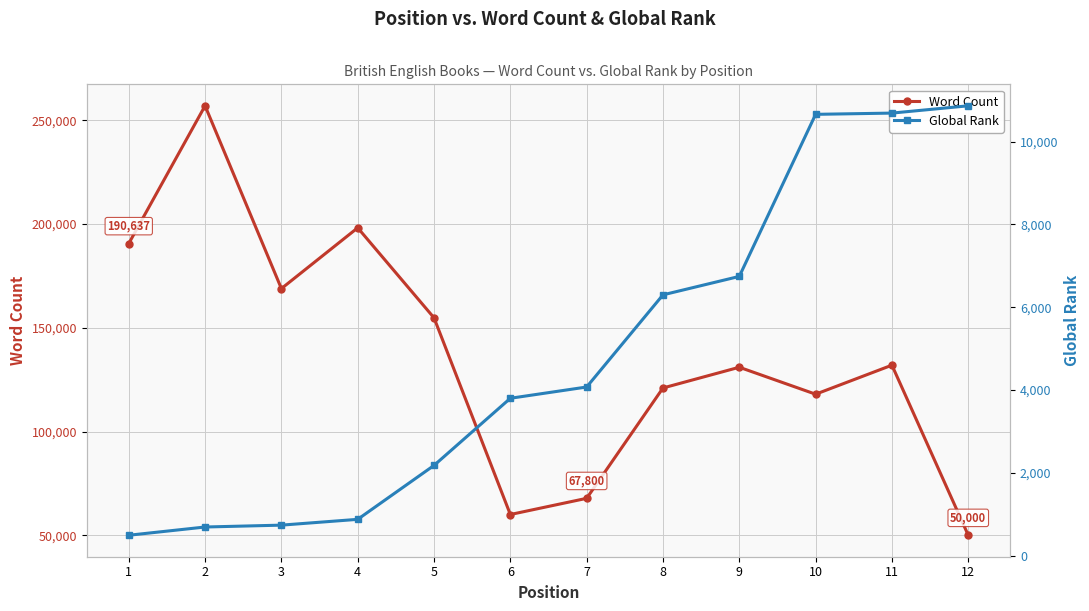

What value does the Global Rank series have at 4, to the nearest 50?

900